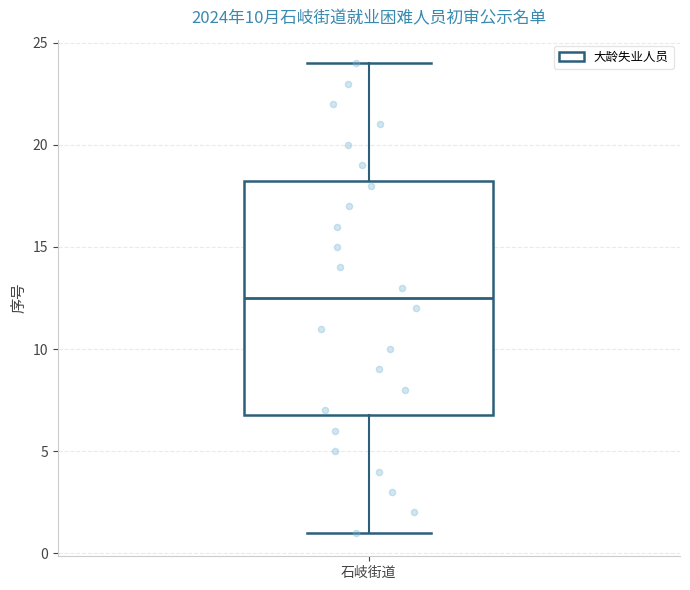

Read this box plot against the y-axis: the position of the median line, the range covered by the box, and the ends of both whiskers. The values are not printed on the chart, so give them approximately, as read against the axis.

median 12.5, box 7.0 to 18.5, whiskers 1.0 to 24.0